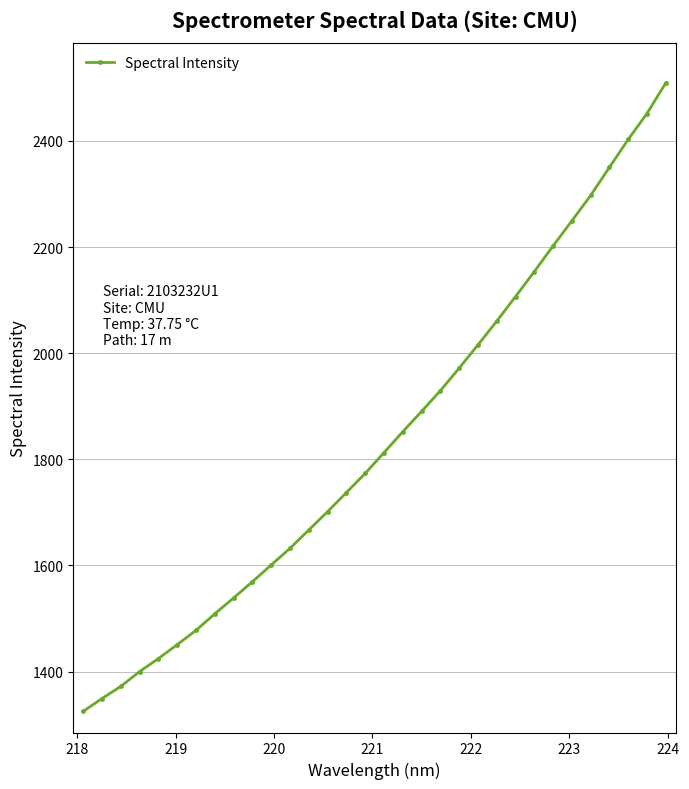

Reading left to right, extract all data points from this chart.

1325.1	1349.3	1372.1	1400.1	1424.6	1450.9	1477.8	1509.0	1538.9	1569.4	1601.0	1632.3	1667.0	1701.5	1737.4	1773.5	1812.7	1852.2	1890.3	1929.4	1971.8	2015.6	2060.3	2106.7	2153.7	2202.1	2249.3	2297.1	2350.1	2402.7	2451.5	2509.0